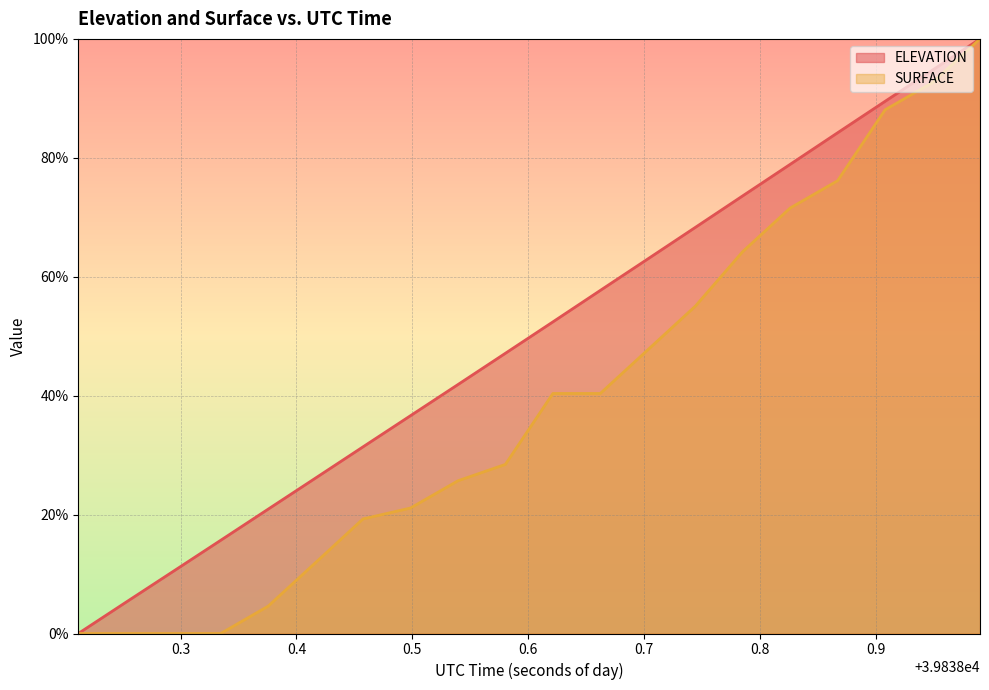

What is the greatest value displayed?

100.0